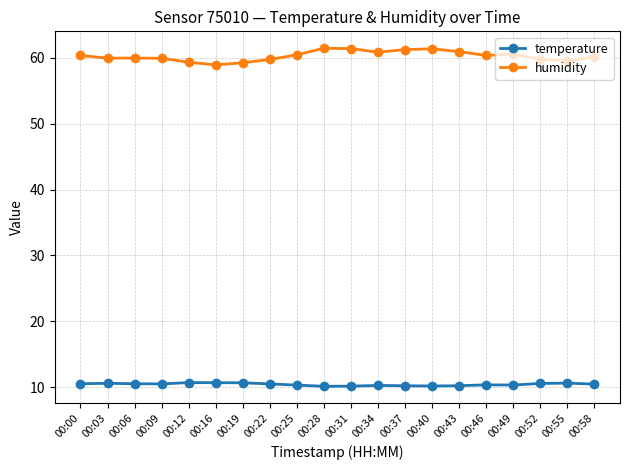

Is it true that humidity equals 58.9 at 00:16?

True